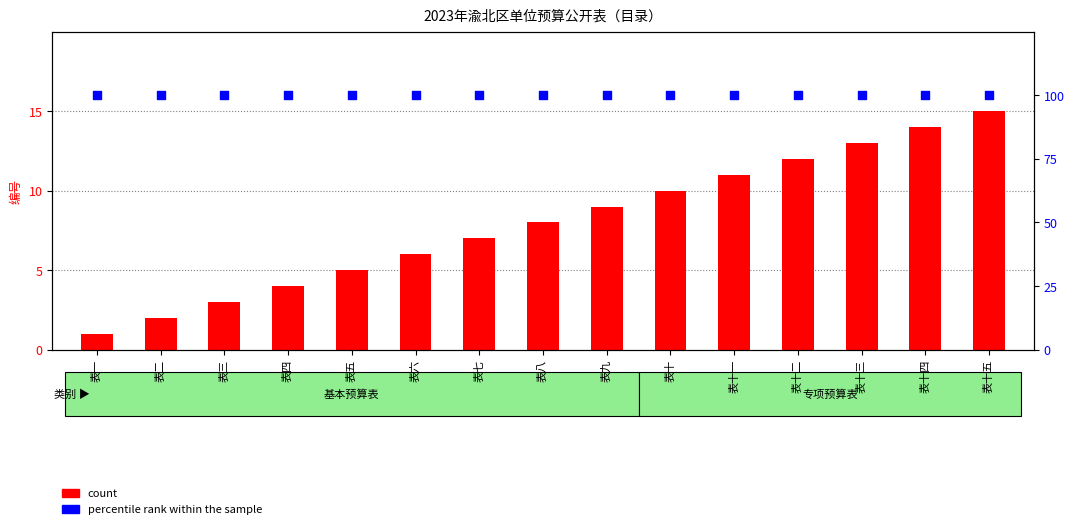

What are all the series names shown in the legend?

count, percentile rank within the sample